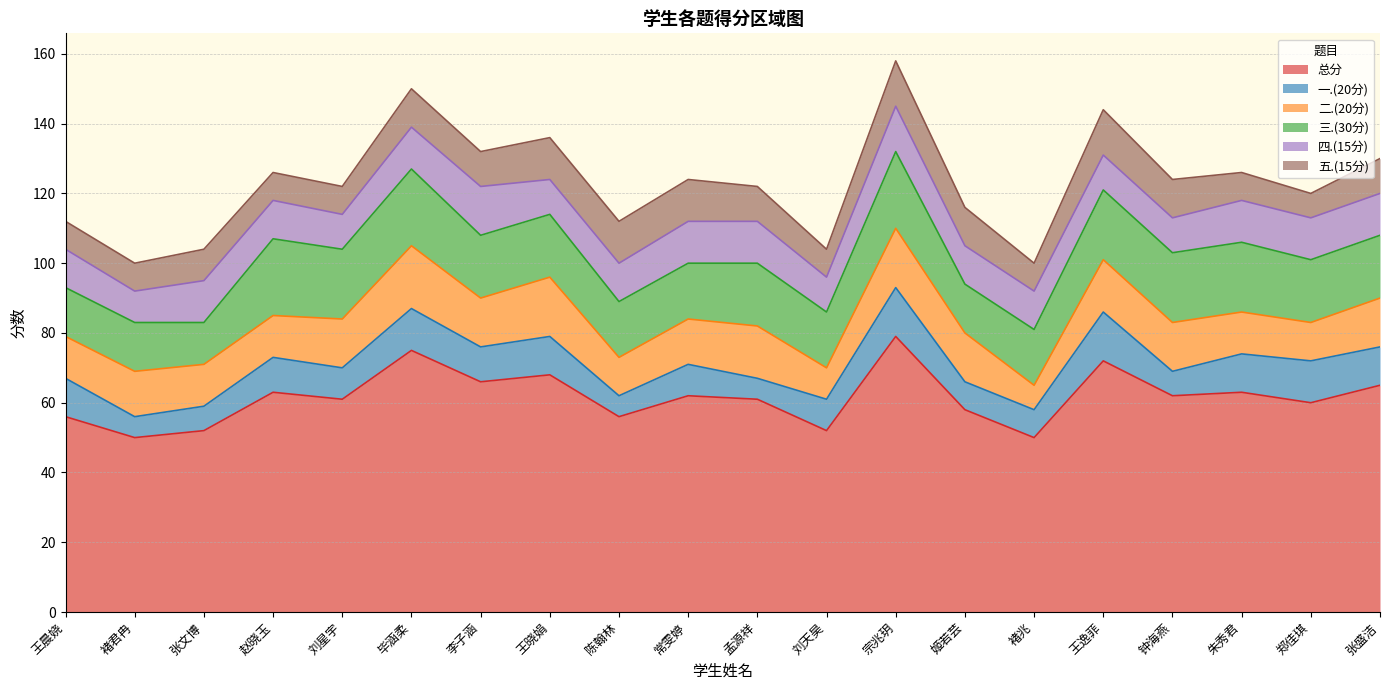

What is the average value of the 四.(15分) series?

11